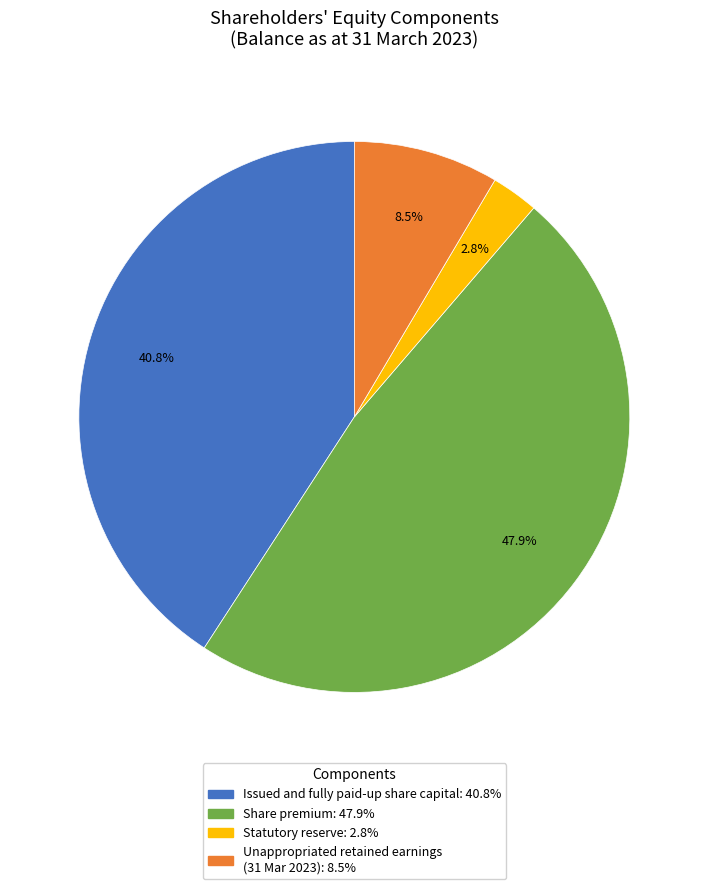

Does any single category account for the majority?

No